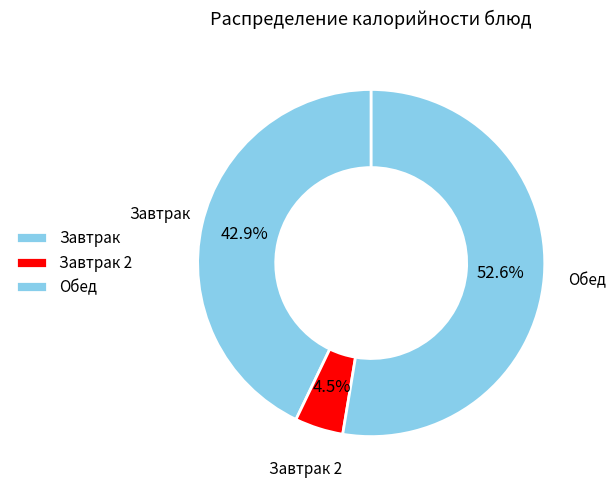

What is the ratio of the value at Завтрак to the value at Обед?

0.8